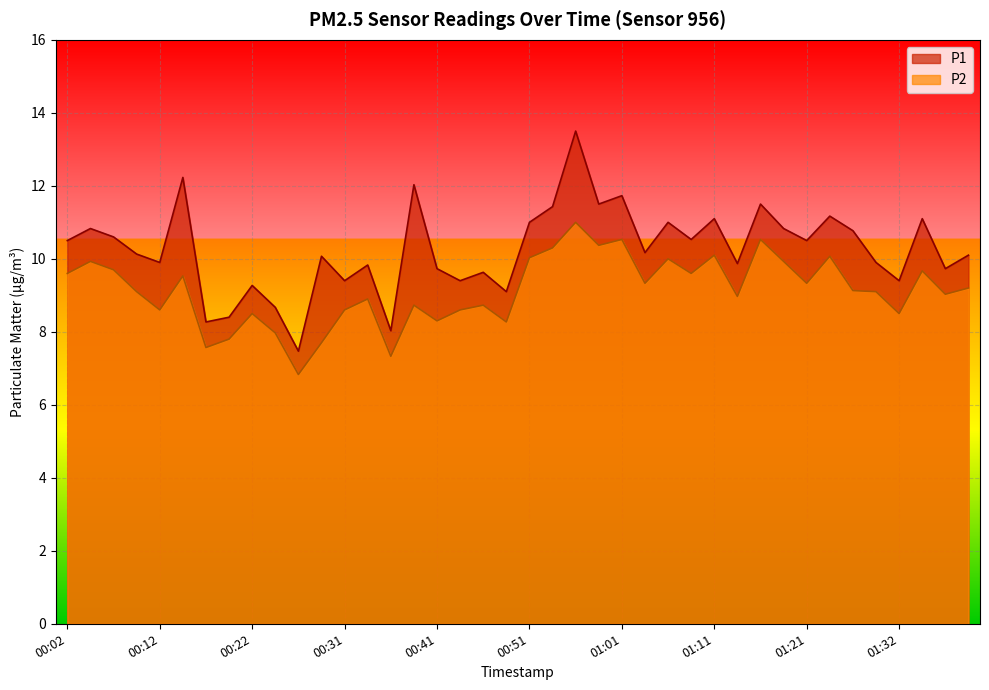

The value of P2 at 00:39 is 8.7. True or false?

True